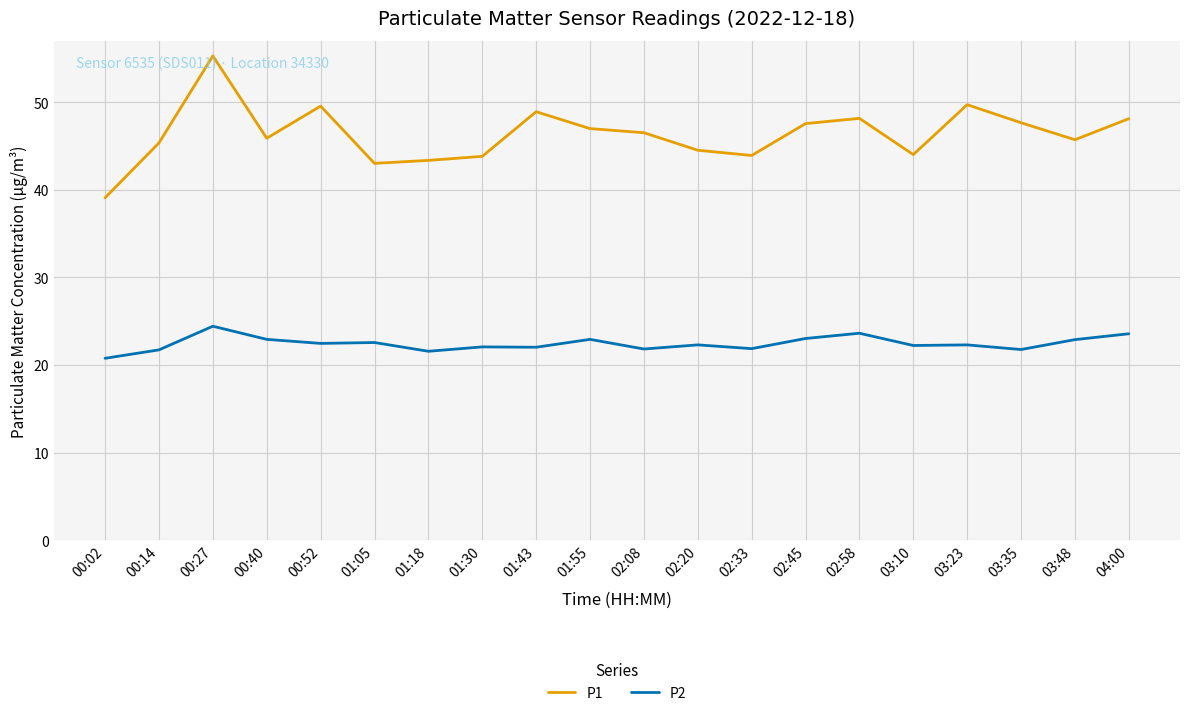

List the series in order of their peak value, highest first.

P1, P2